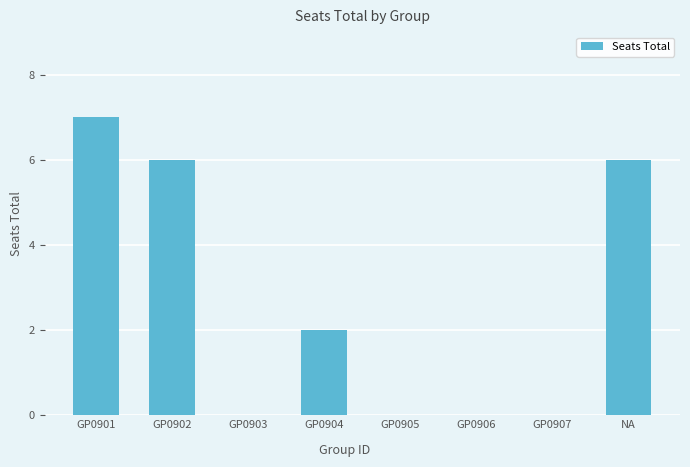

Reading left to right, list all the values displayed in this chart.

7	6	0	2	0	0	0	6